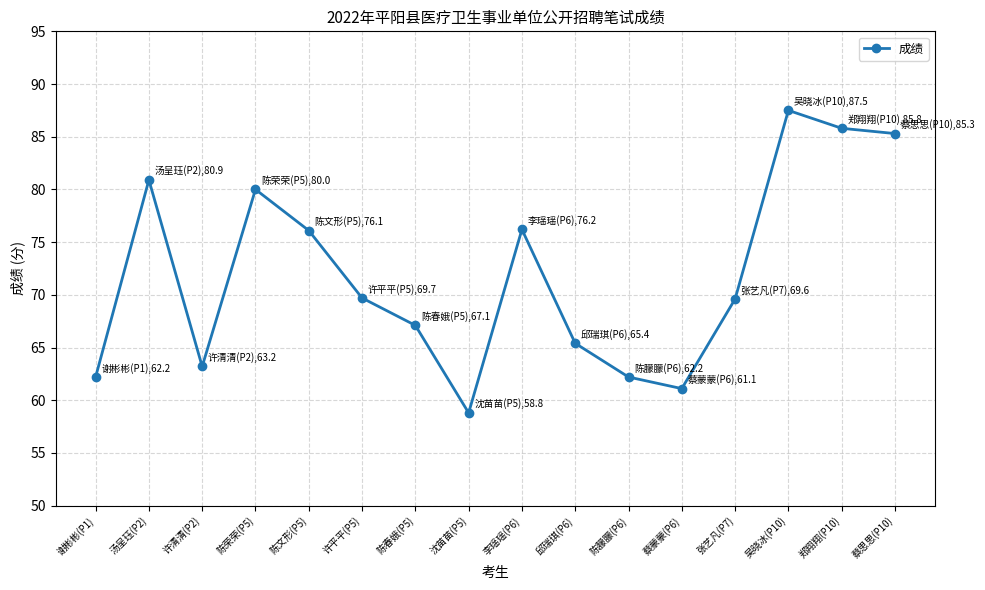

How many series are shown in this chart?

1